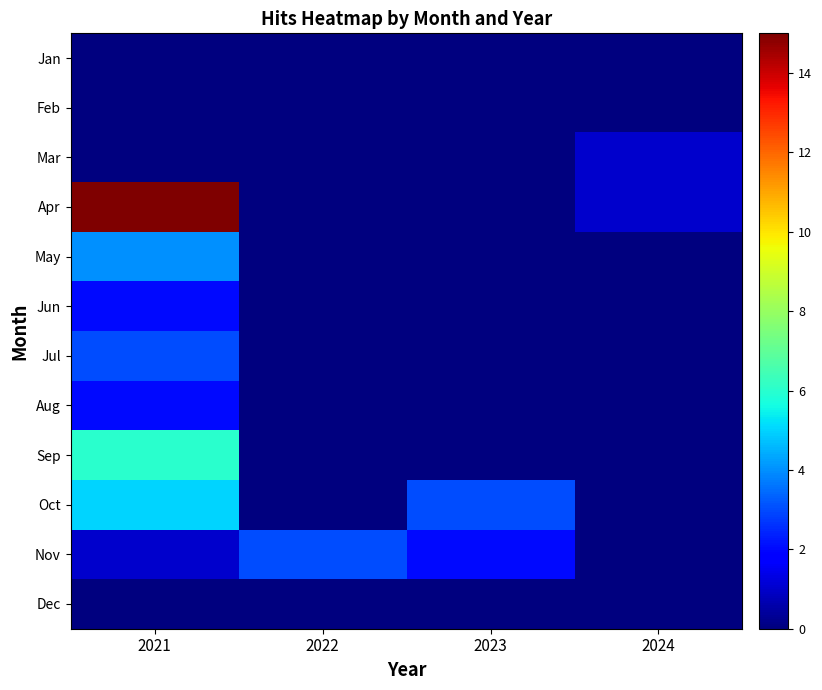

Which series has the largest range (max minus min)?

Apr